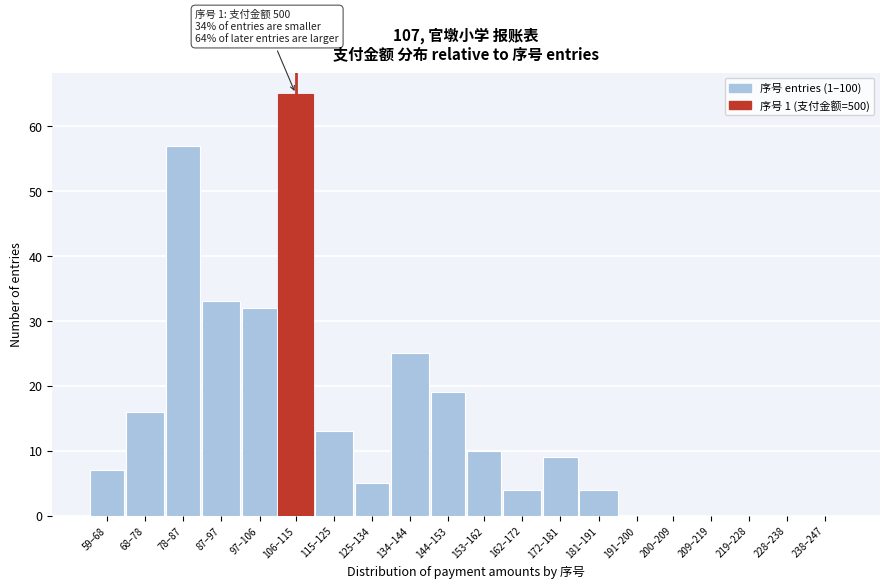

Reading left to right, transcribe all the data shown in this chart.

59–68=7	68–78=16	78–87=57	87–97=33	97–106=32	106–115=65	115–125=13	125–134=5	134–144=25	144–153=19	153–162=10	162–172=4	172–181=9	181–191=4	191–200=0	200–209=0	209–219=0	219–228=0	228–238=0	238–247=0